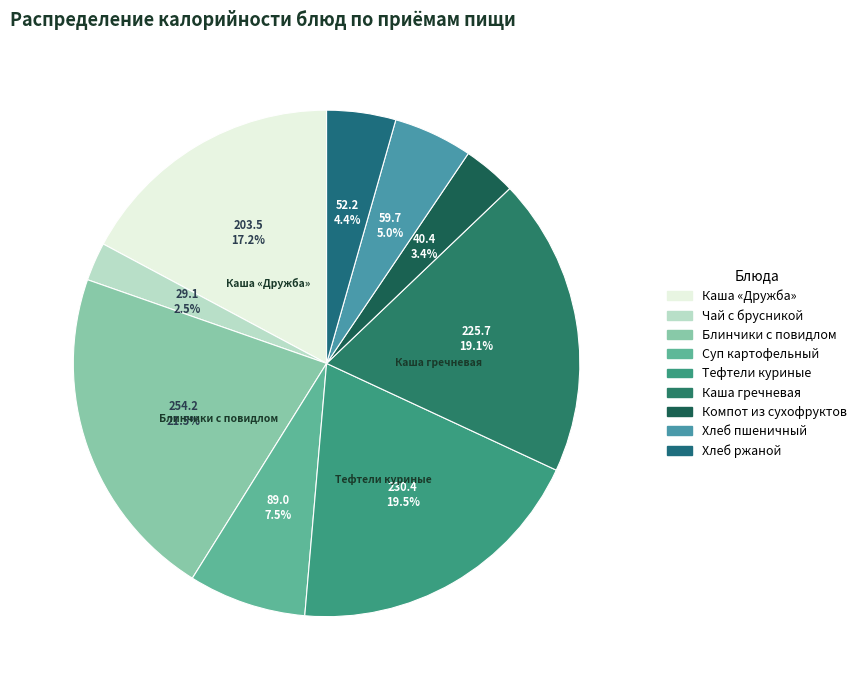

How many segments does this pie chart have?

9